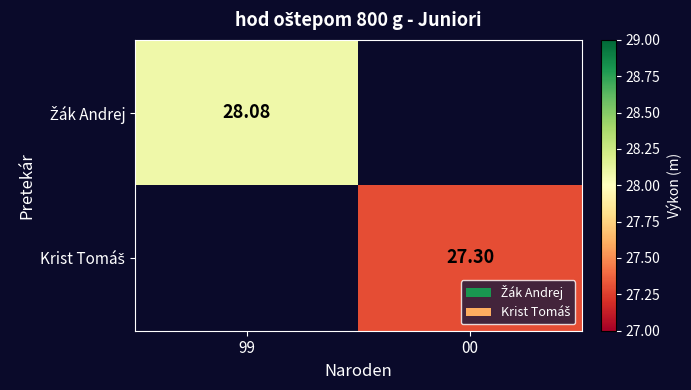

What is the sum of the Žák Andrej values at 99 and 00?

28.1